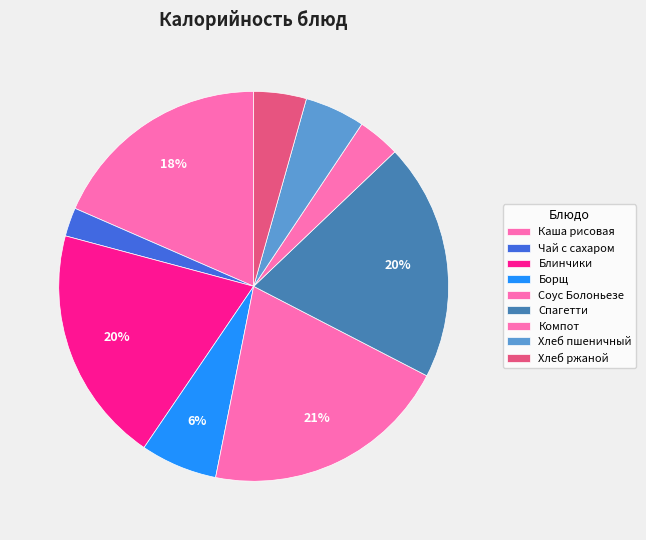

Is there a majority slice in this chart?

No